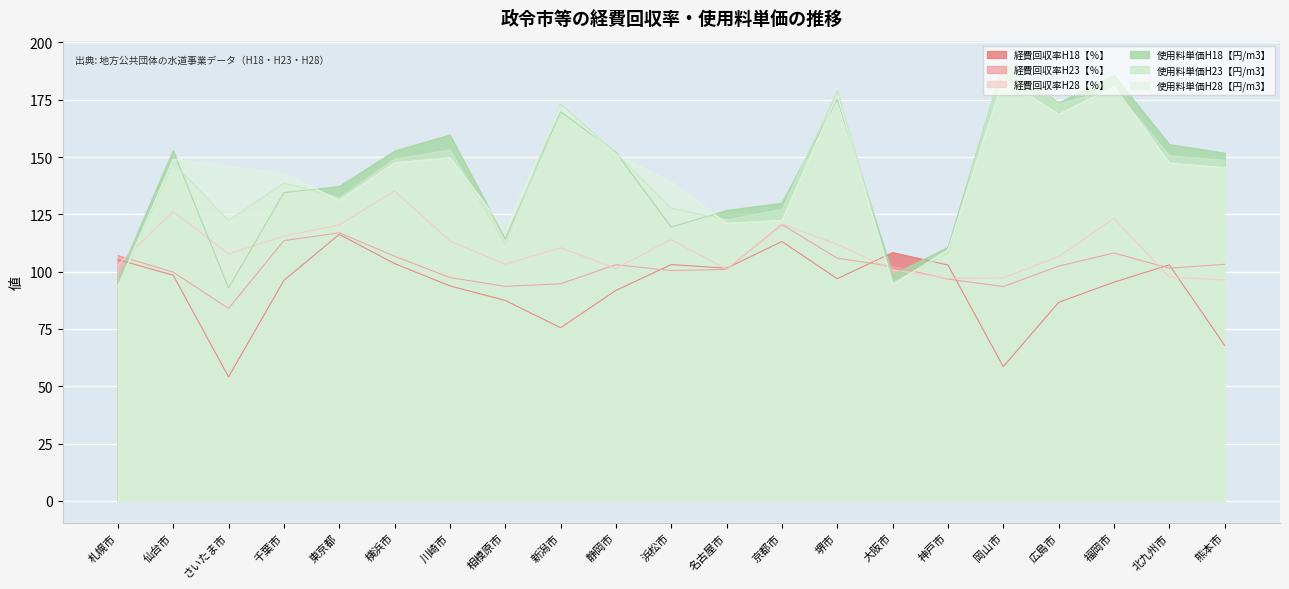

What is the label of the 18th point from the left?

広島市